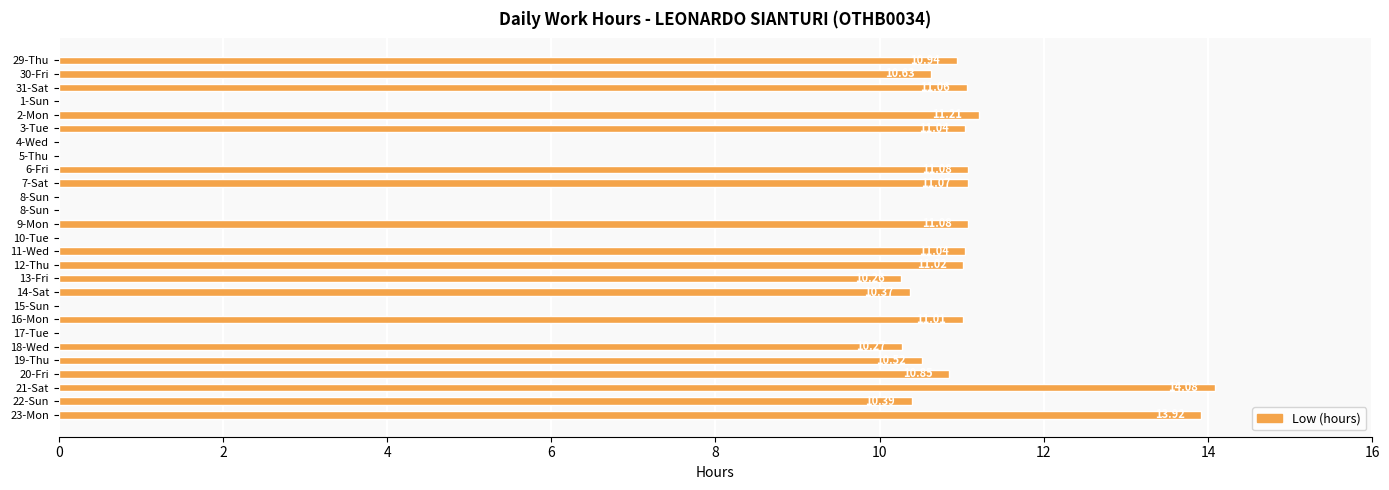

What is the average value?

7.8